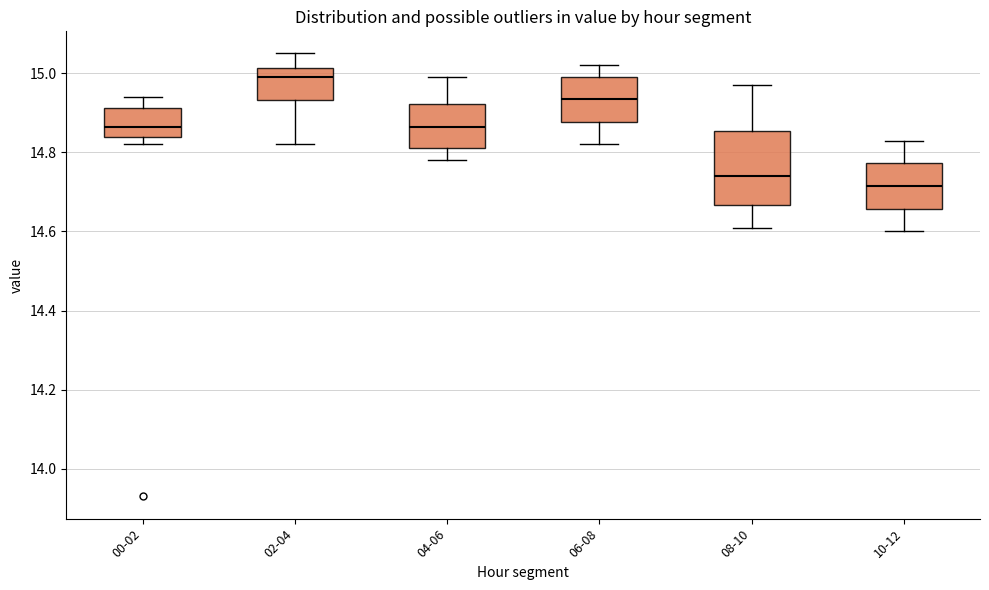

Comparing the boxes themselves (not the whiskers), which one is the tallest?

08-10